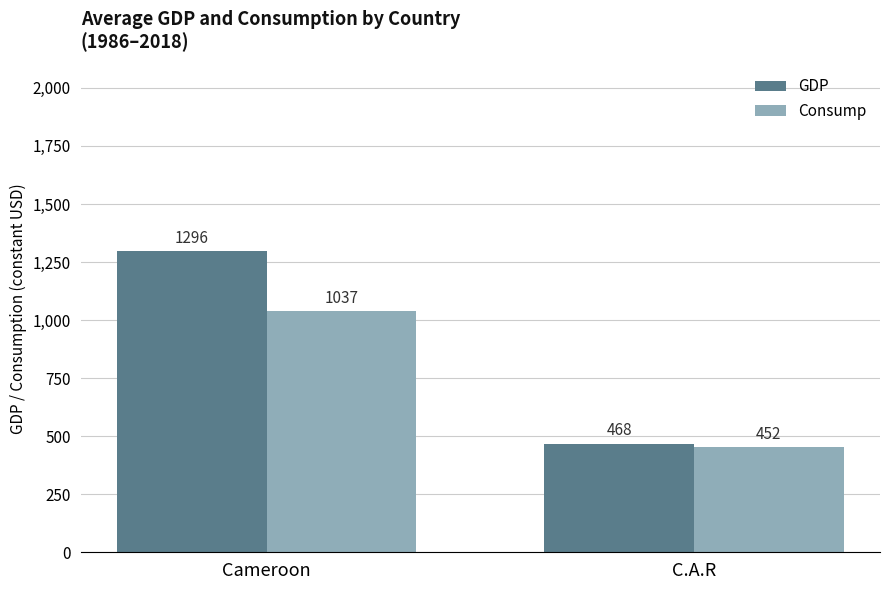

Where does the GDP series first go above 1296?

Cameroon